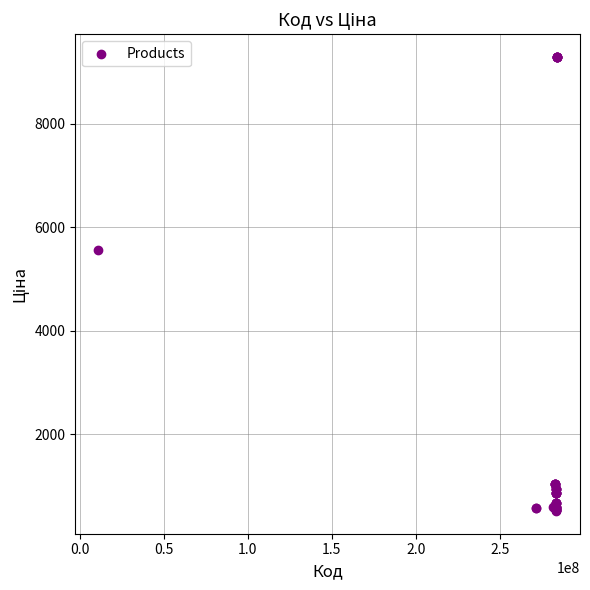

What Y value in the scatter plot is closest to 4905?

5560.3